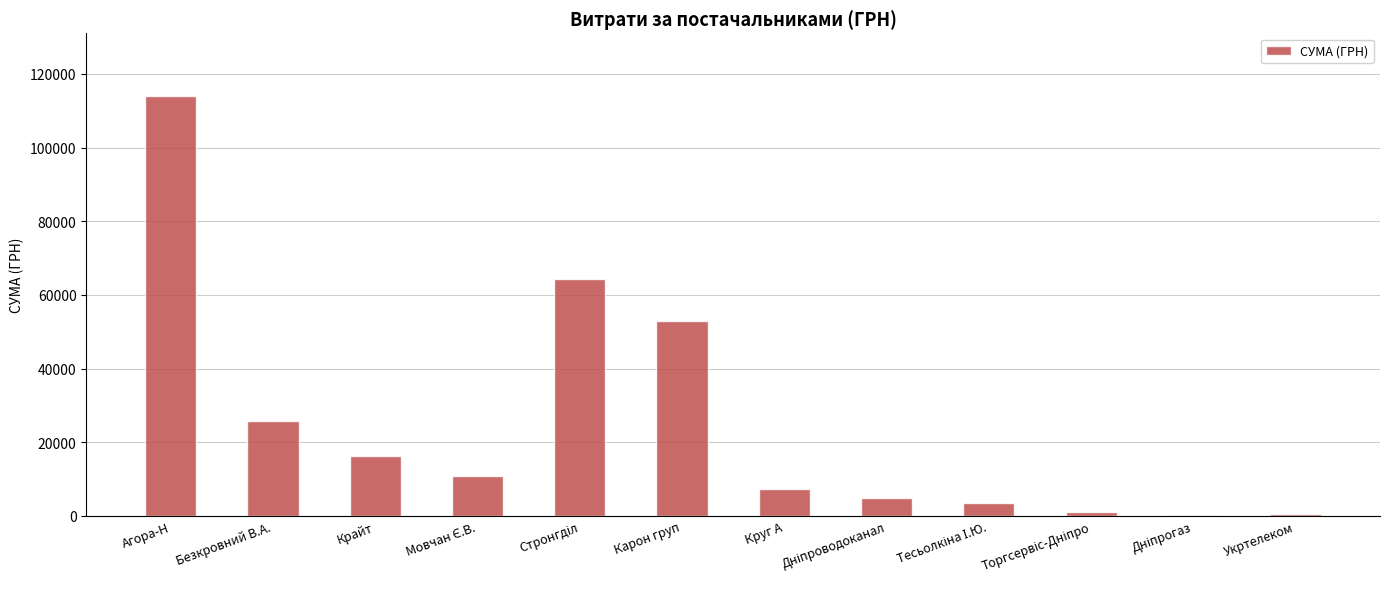

The value at Безкровний В.А. is 25849.4. True or false?

True